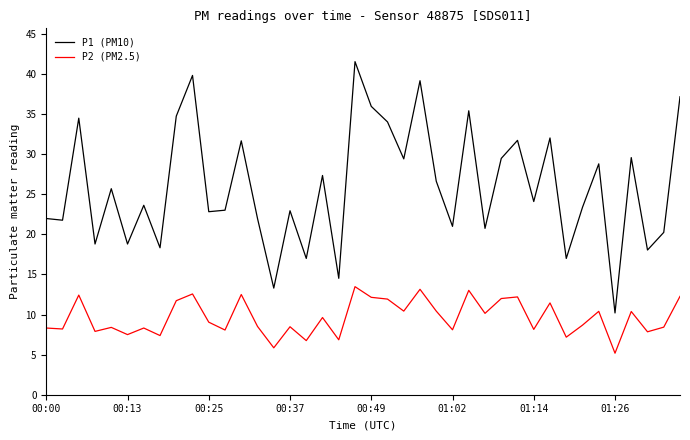

True or false: P2 (PM2.5) and P1 (PM10) cross at least once.

False